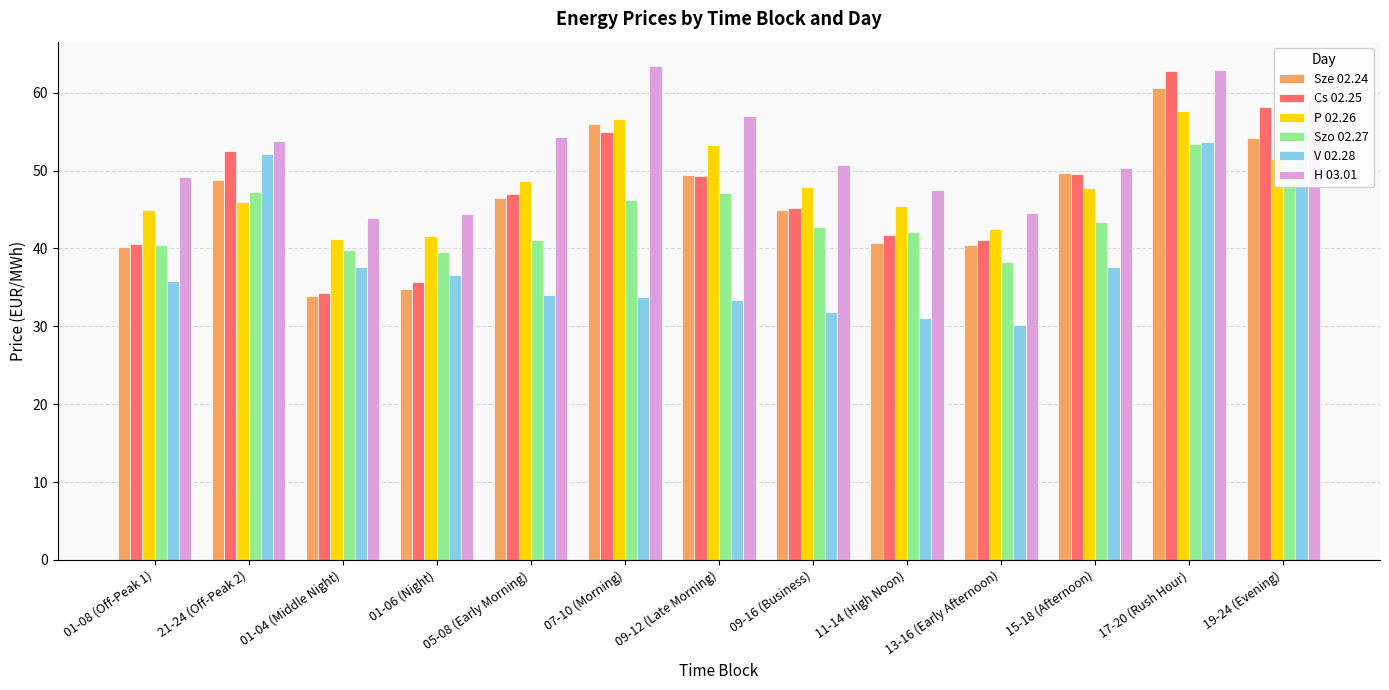

What value does the Szo 02.27 series have at 21-24 (Off-Peak 2)?

47.3